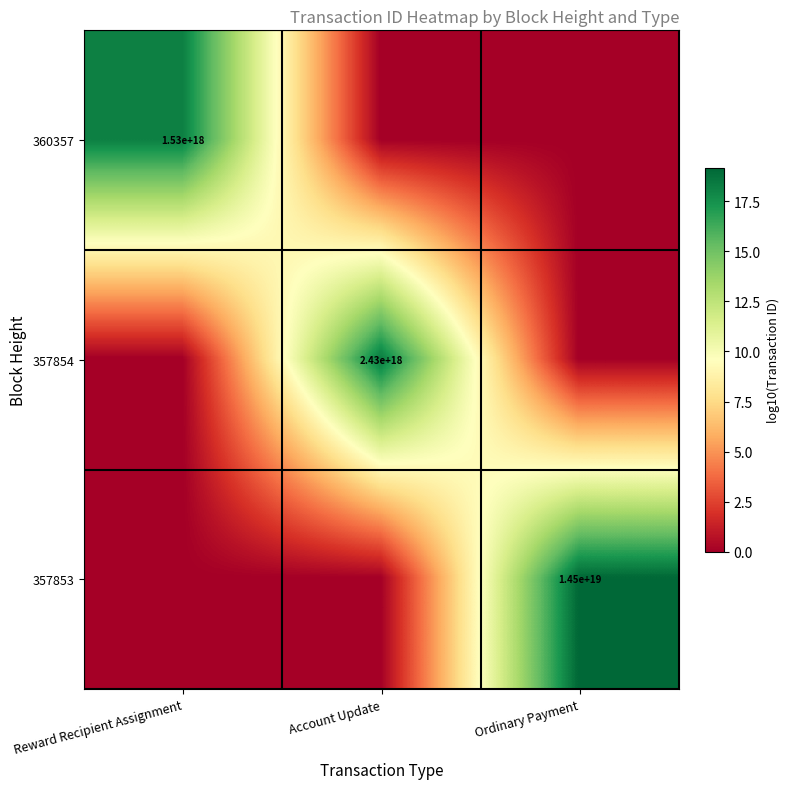

The 360357 series shows 856722744108832256 at Reward Recipient Assignment. True or false?

False